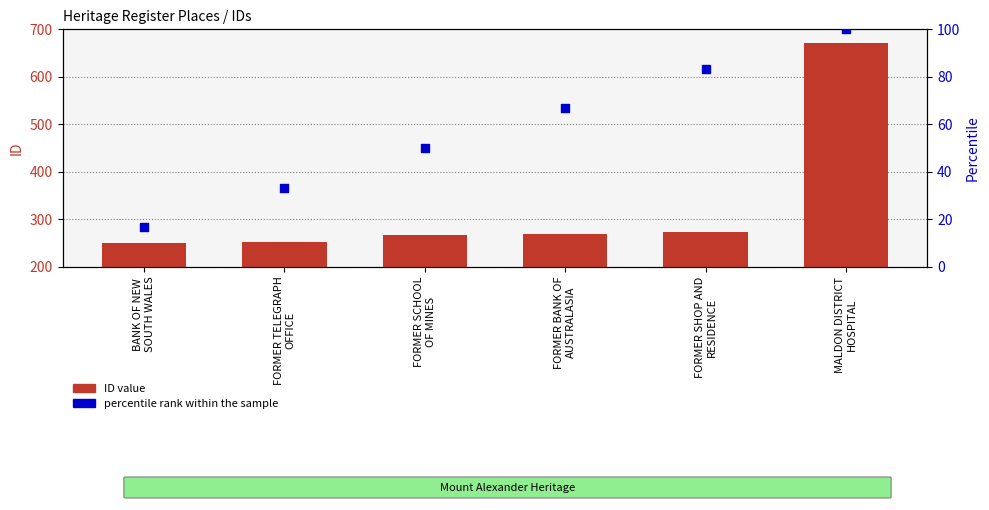

Which series has the widest spread of Y values?

ID value